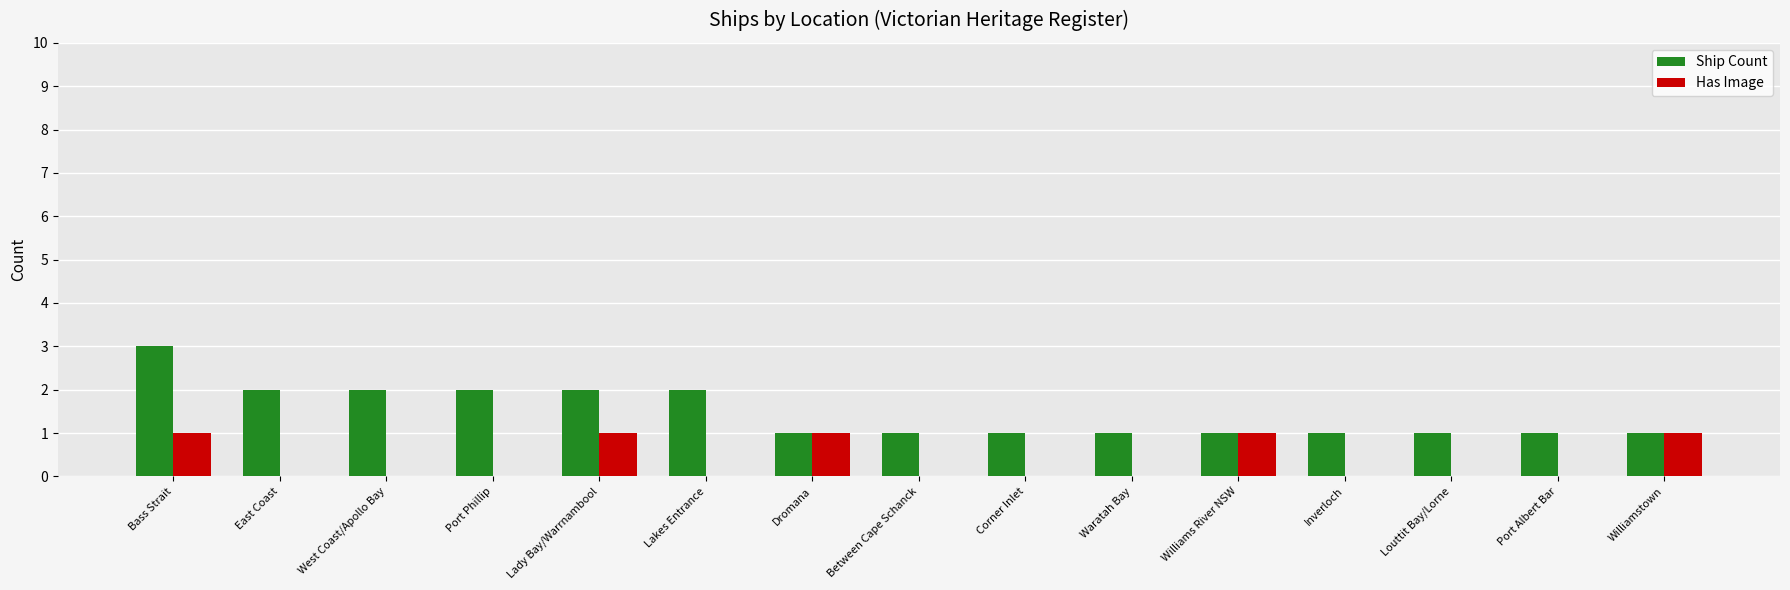

True or false: Ship Count has a value of 1 at Lakes Entrance.

False